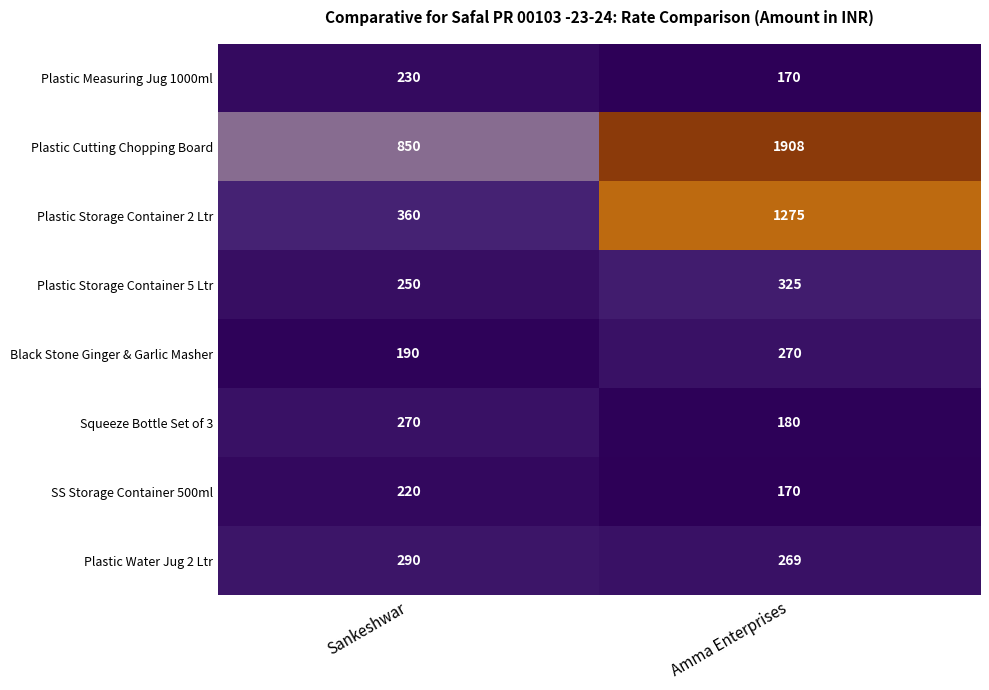

Rank the categories by Plastic Water Jug 2 Ltr value from lowest to highest.

Amma Enterprises, Sankeshwar